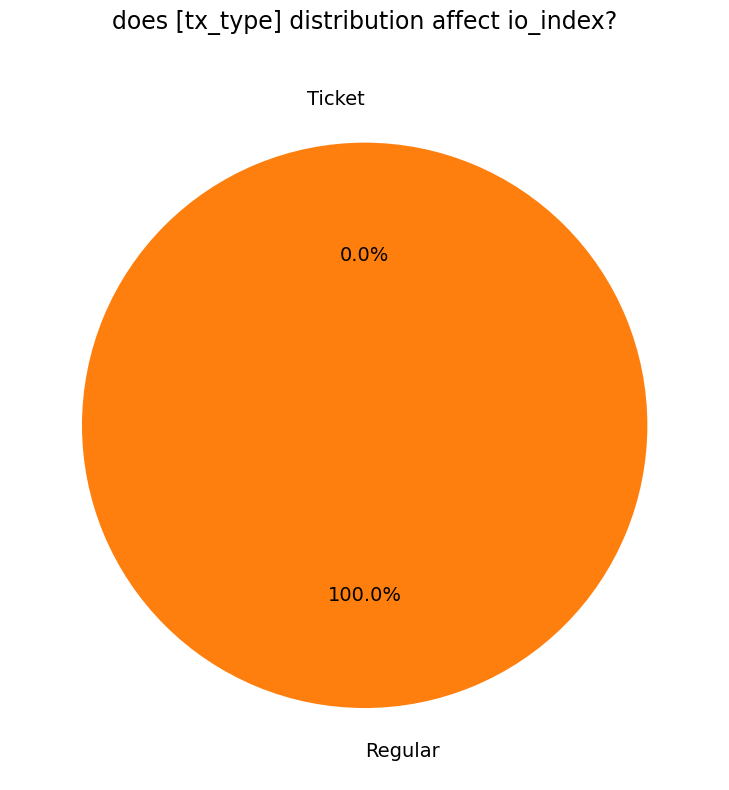

Which category has the biggest portion of the pie?

Regular